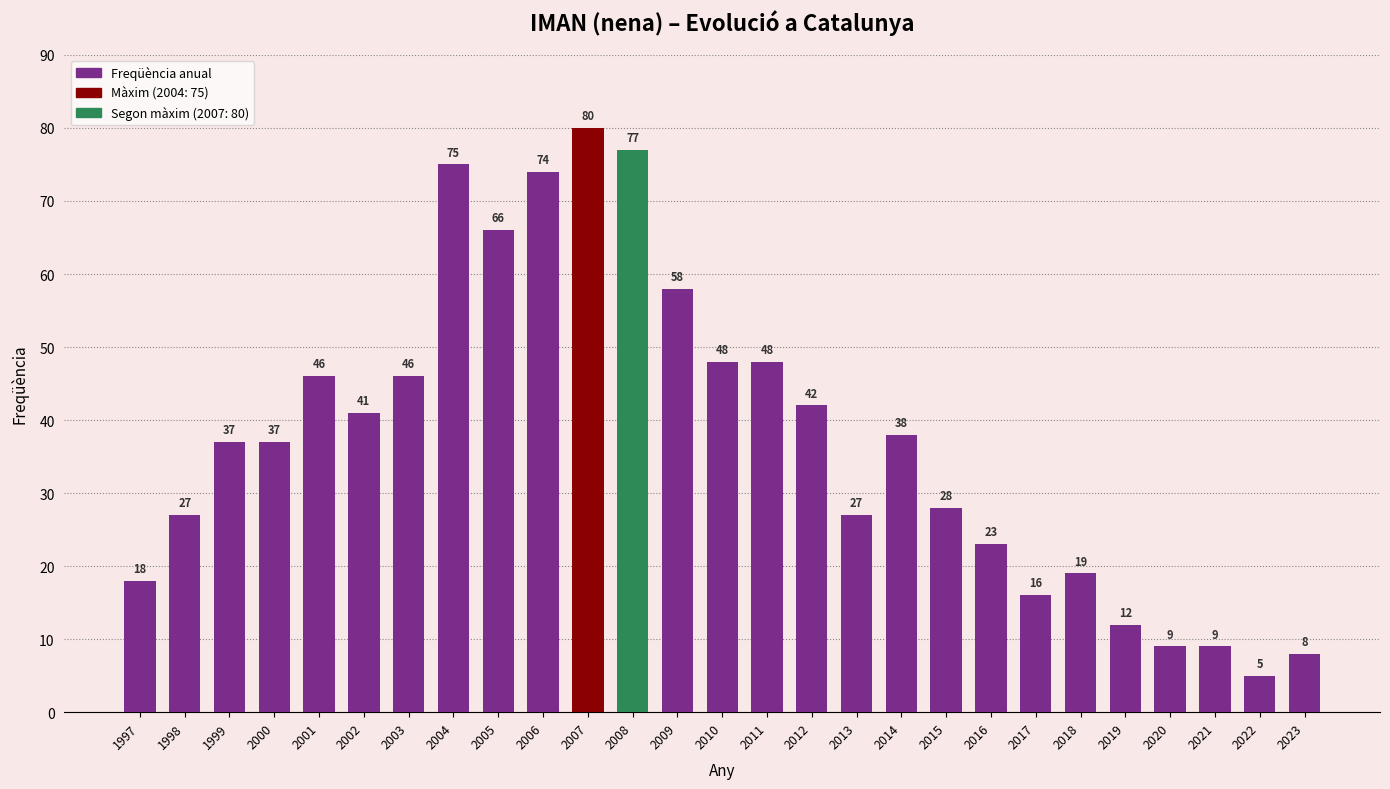

At which label is the value closest to 42?

2012